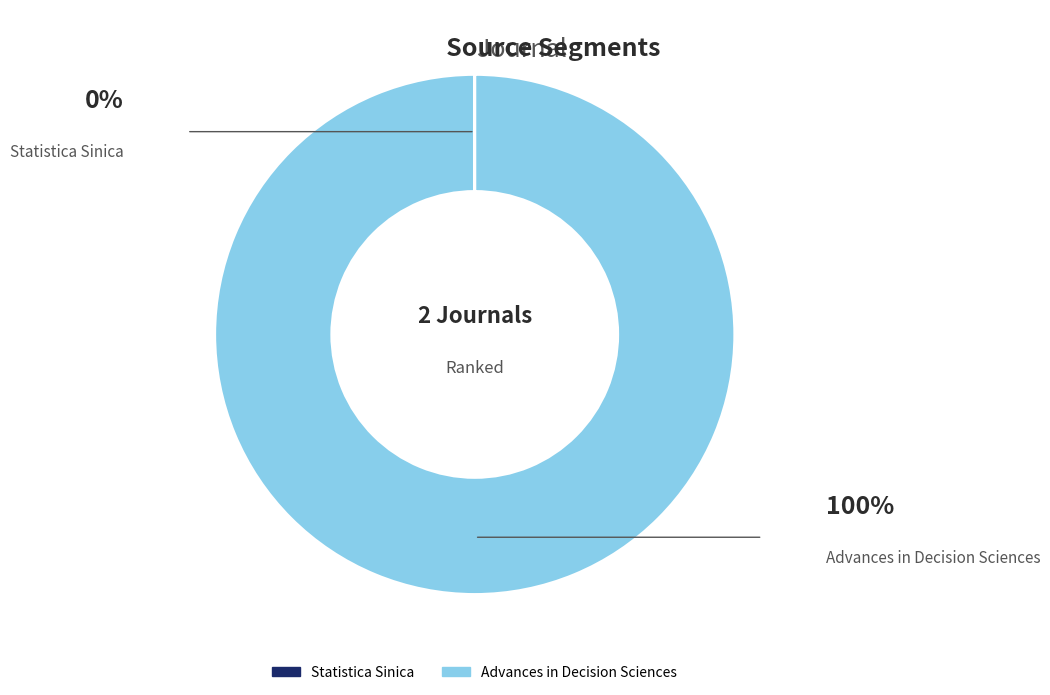

True or false: Advances in Decision Sciences accounts for 100% of the total.

True